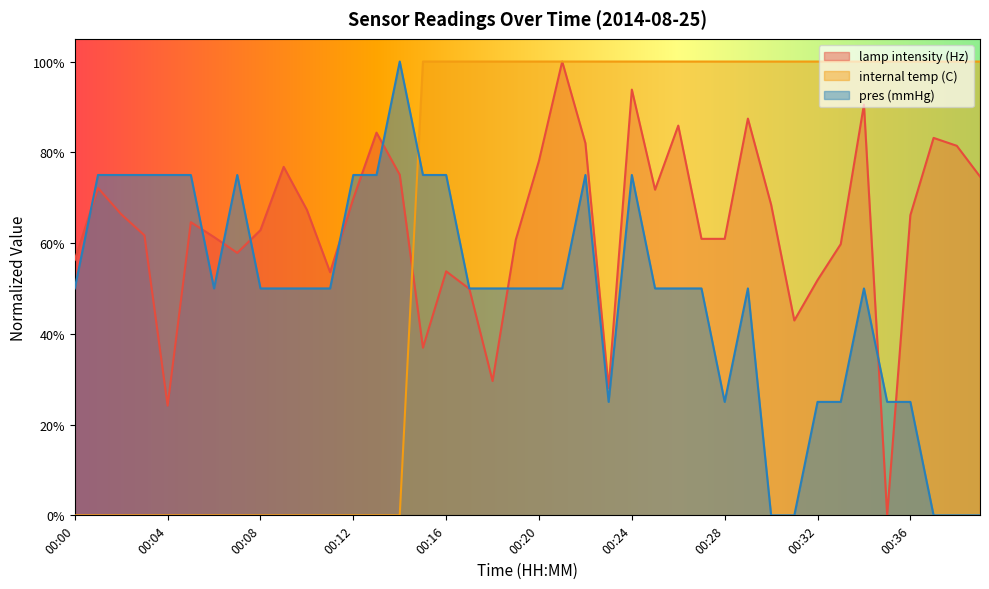

What is the difference between the highest and lowest values at 00:12?

0.7